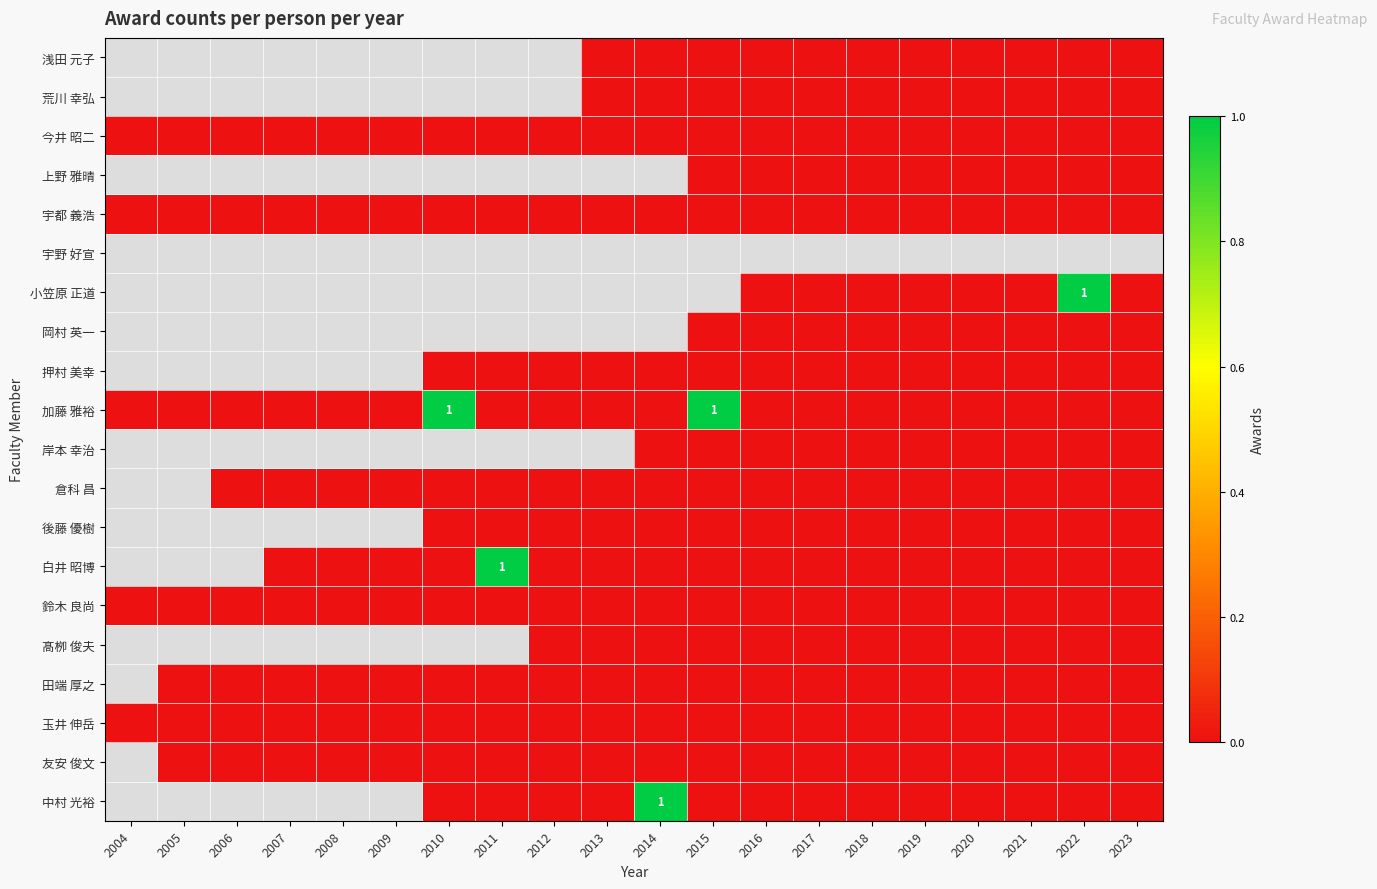

The value of 荒川 幸弘 at 2021 is 0.0. True or false?

True